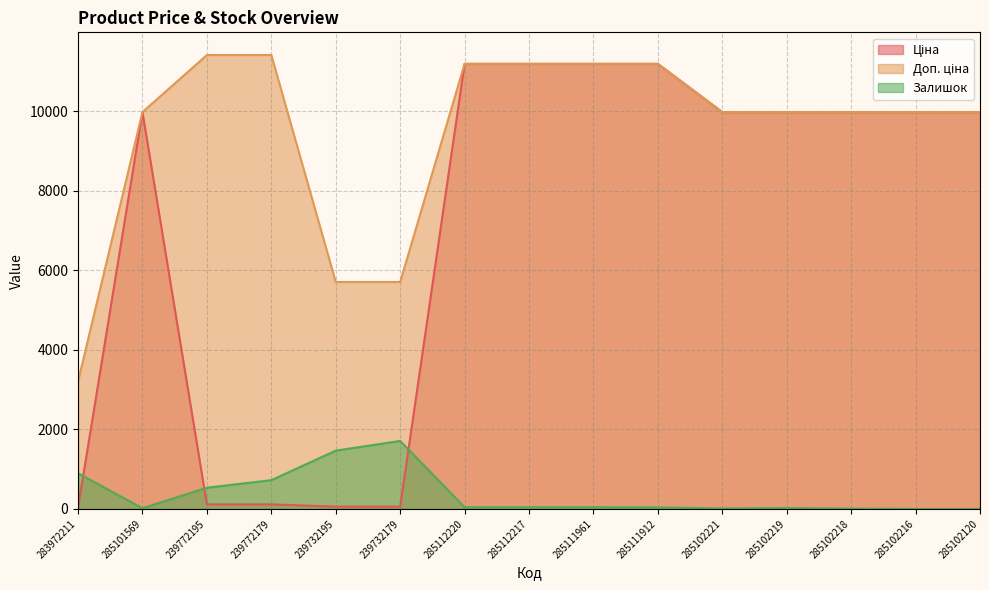

The Доп. ціна series shows 11188.2 at 285111912. True or false?

True